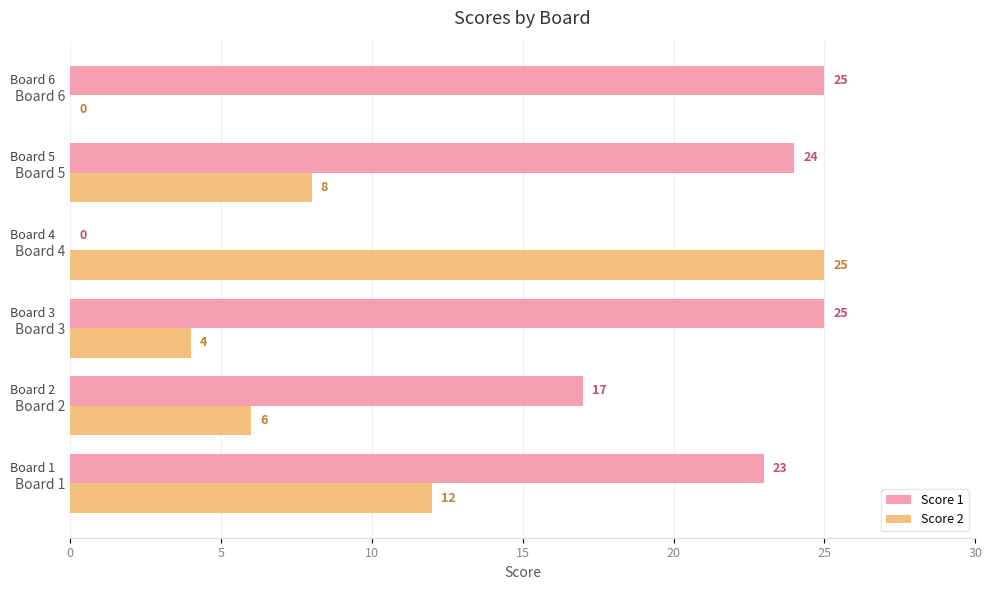

True or false: Score 1 has a value of 0 at Board 4.

True